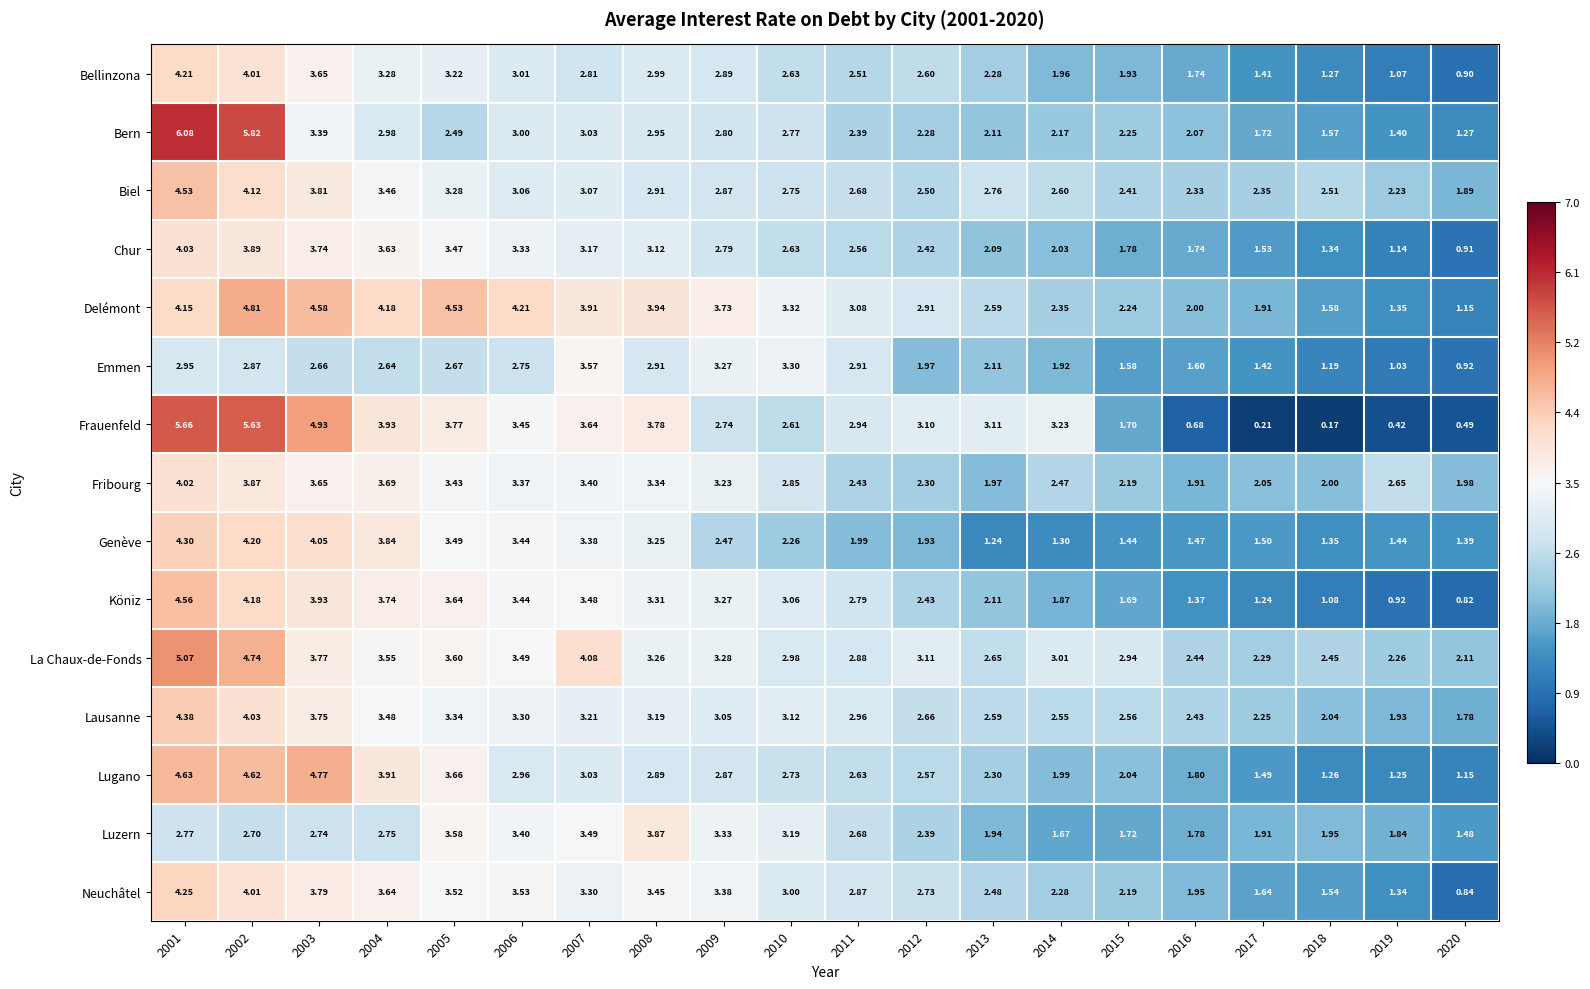

Is the value of Köniz at 2011 greater than the value of Genève at 2006?

No